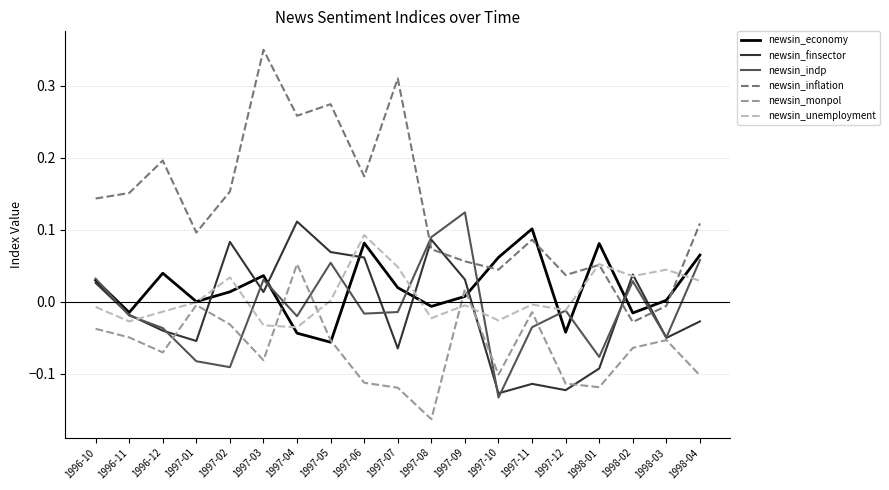

What is the spread (max minus min) of values at 1997-07?

0.4